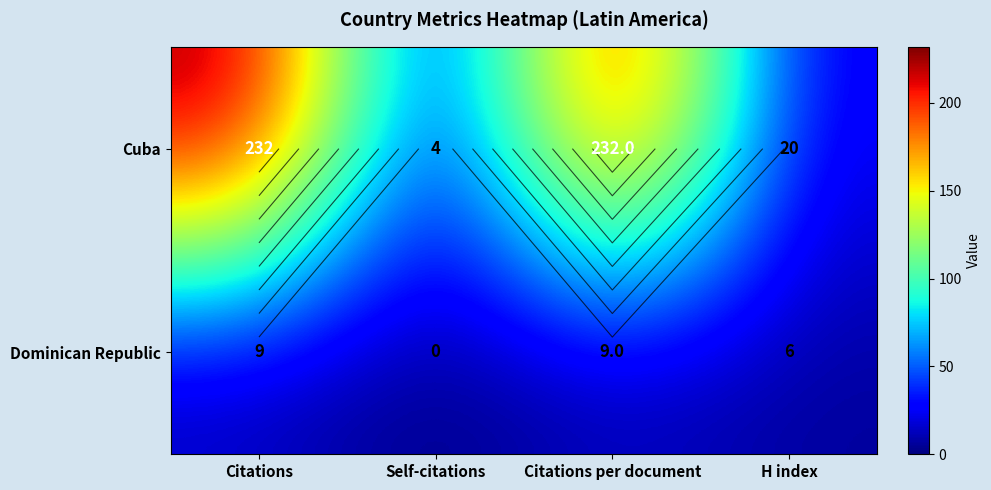

What is the spread (max minus min) of values at H index?

14